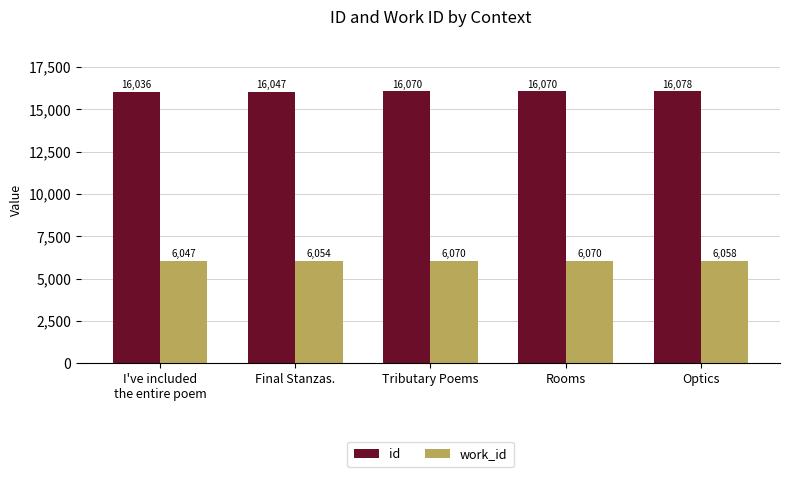

Count the id values in the range 16047 to 16070.

3